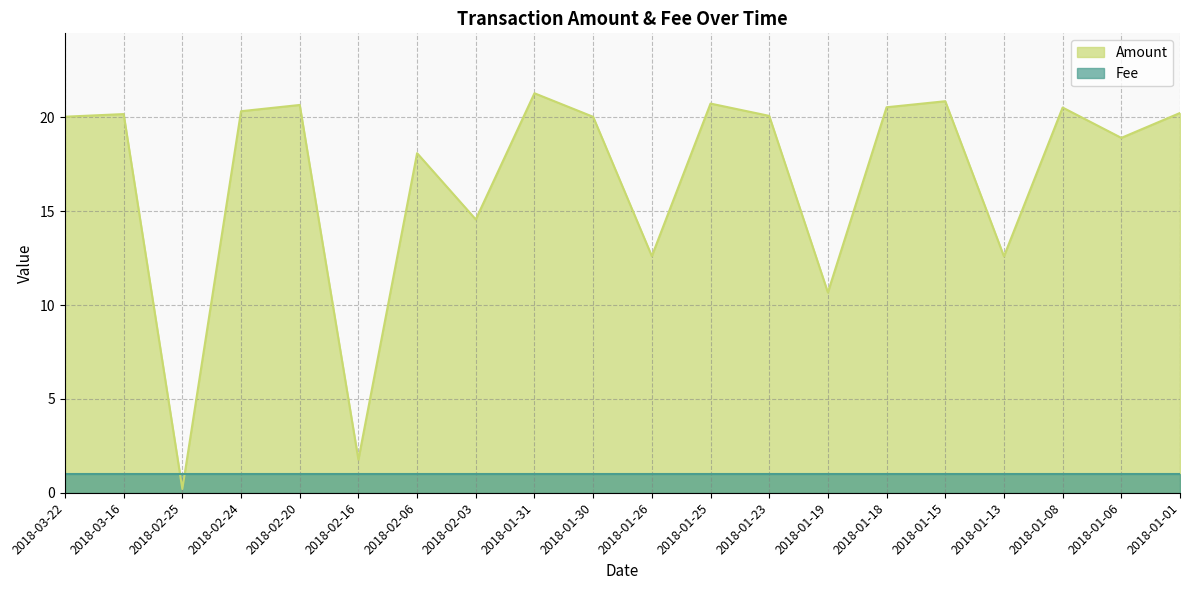

What is the difference between the maximum and minimum values?

21.1